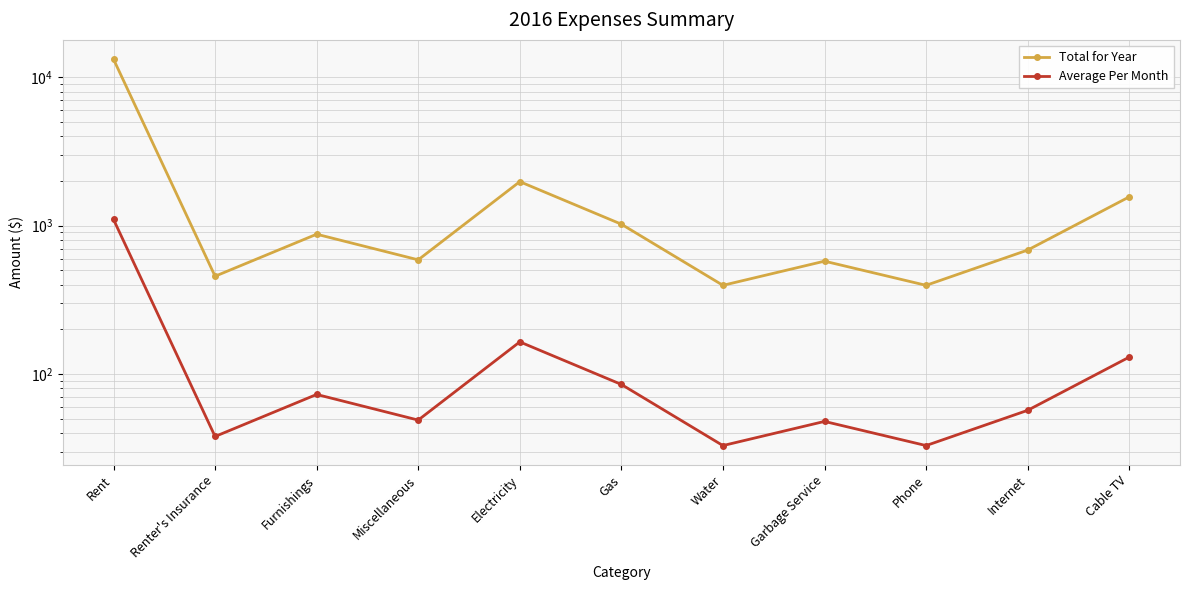

Is it true that Total for Year equals 289.1 at Furnishings?

False